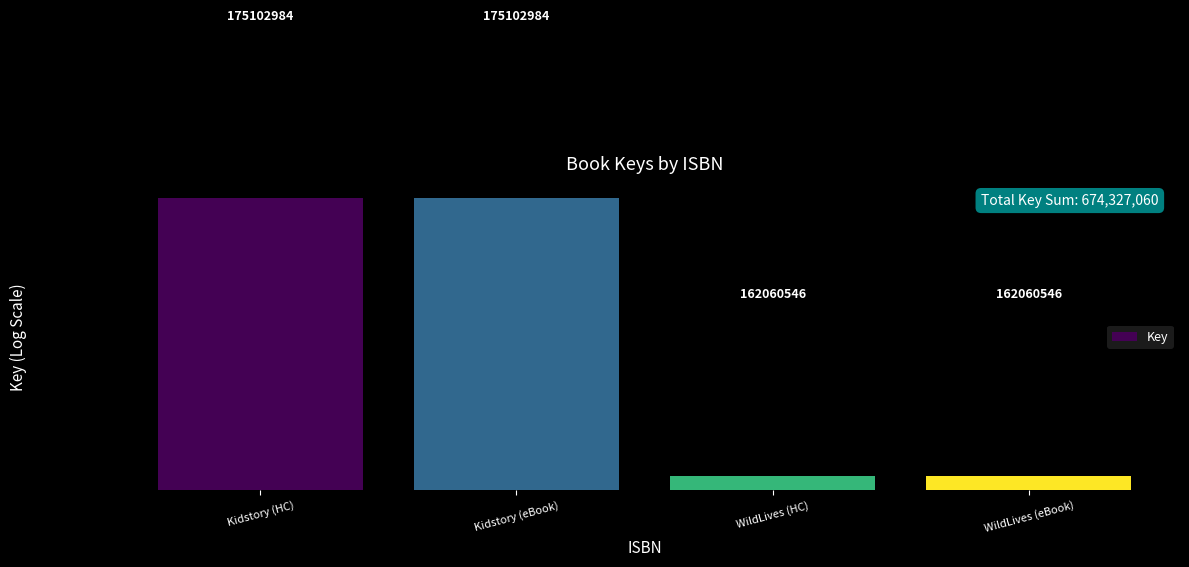

The chart shows a value of 301324037 at Kidstory (HC). True or false?

False